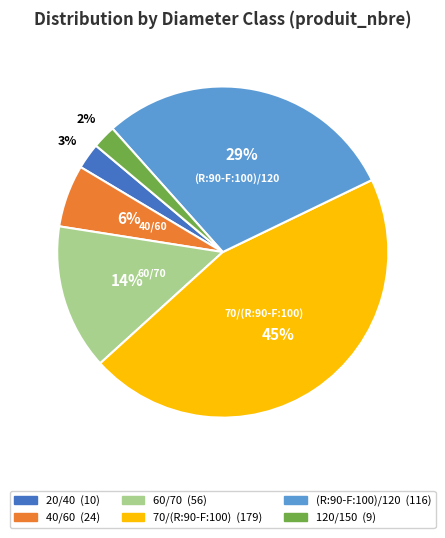

To the nearest percent, what is the average slice percentage?

17%